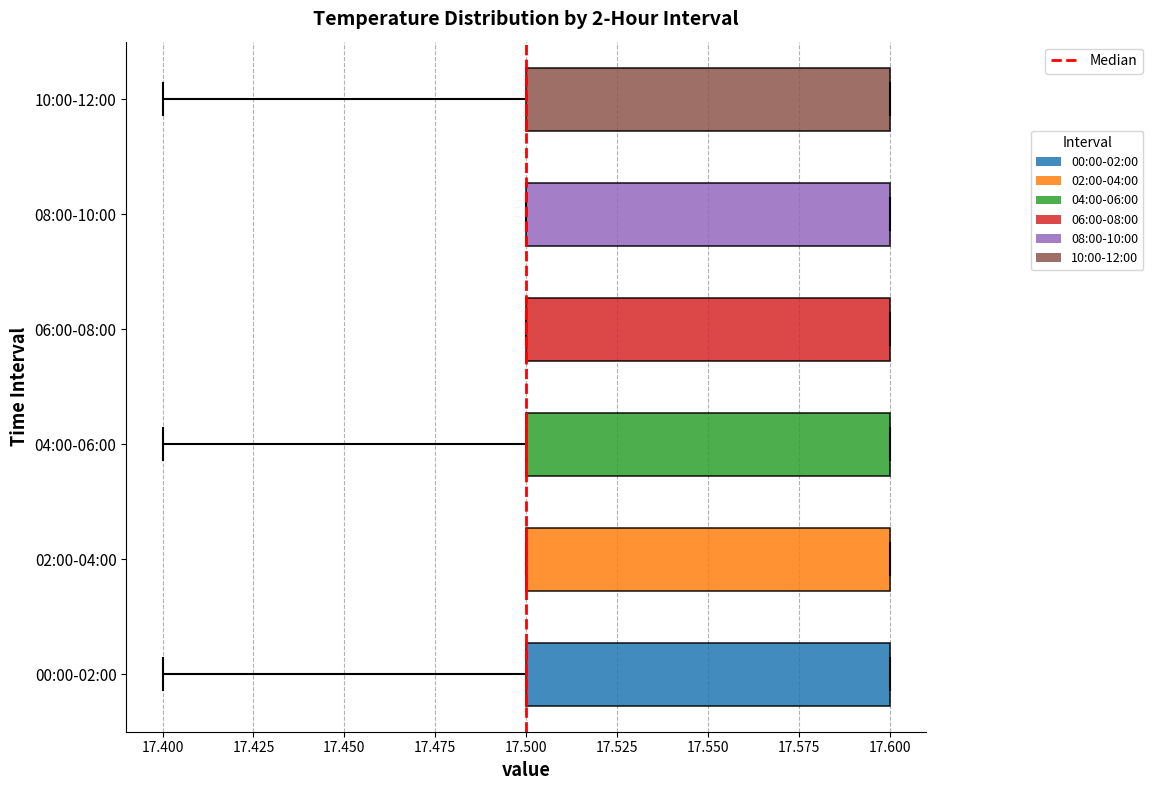

Where is the left edge of the box for 10:00-12:00 on the x-axis? The values are not printed on the chart, so give them approximately, as read against the axis.

17.5